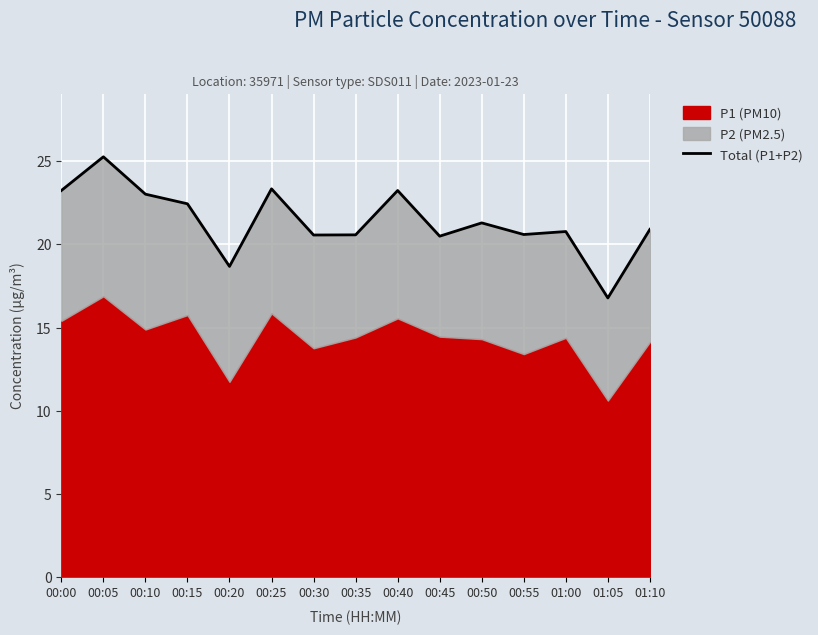

What is the difference between the maximum and minimum values?

8.5